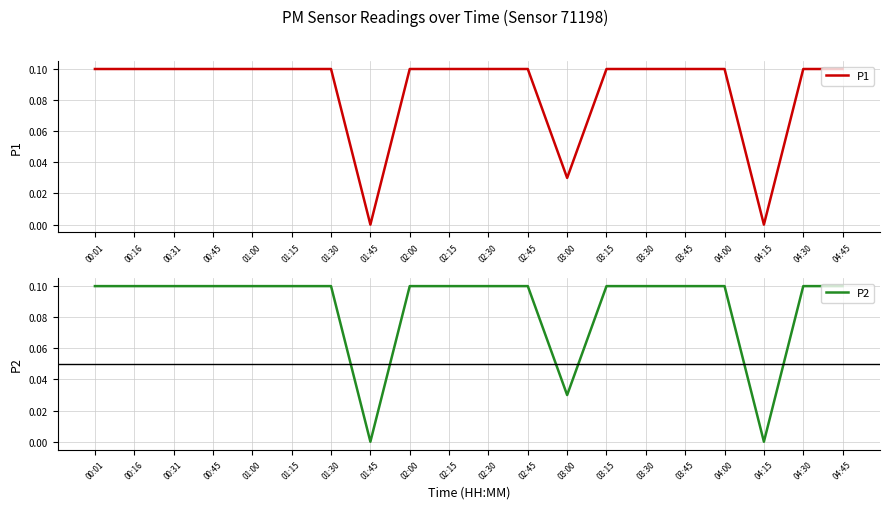

Between 04:45 and 02:00, which is larger?

04:45